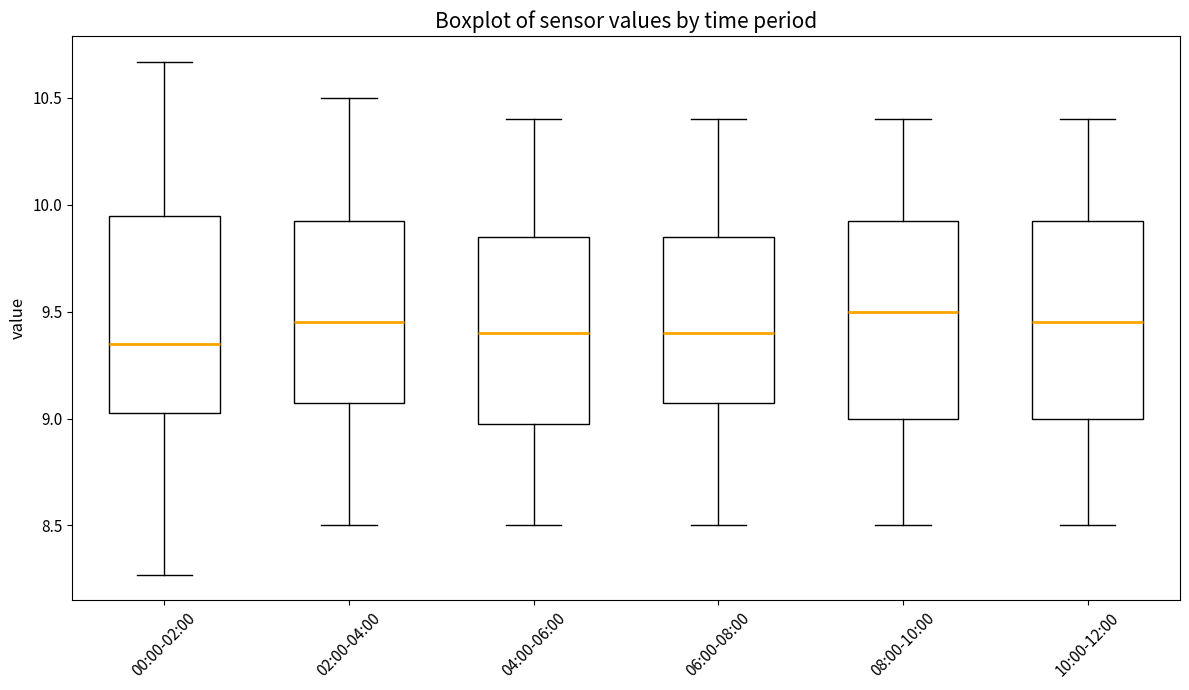

Reading left to right, transcribe this box plot: for each box, give where its median line is, the range the box spans, and where its two whiskers end, as read against the y-axis. The values are not printed on the chart, so give them approximately, as read against the axis.

00:00-02:00: median 9.35, box 9.05 to 9.95, whiskers 8.25 to 10.65
02:00-04:00: median 9.45, box 9.10 to 9.95, whiskers 8.50 to 10.50
04:00-06:00: median 9.40, box 9.00 to 9.85, whiskers 8.50 to 10.40
06:00-08:00: median 9.40, box 9.10 to 9.85, whiskers 8.50 to 10.40
08:00-10:00: median 9.50, box 9.00 to 9.95, whiskers 8.50 to 10.40
10:00-12:00: median 9.45, box 9.00 to 9.95, whiskers 8.50 to 10.40